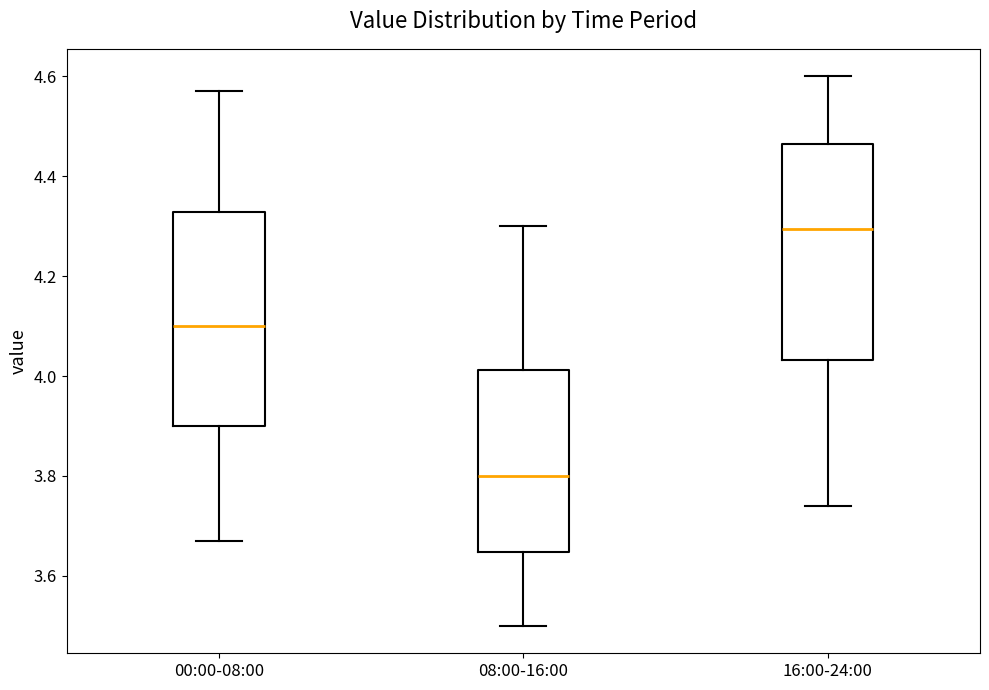

Which box's median line is the lowest?

08:00-16:00